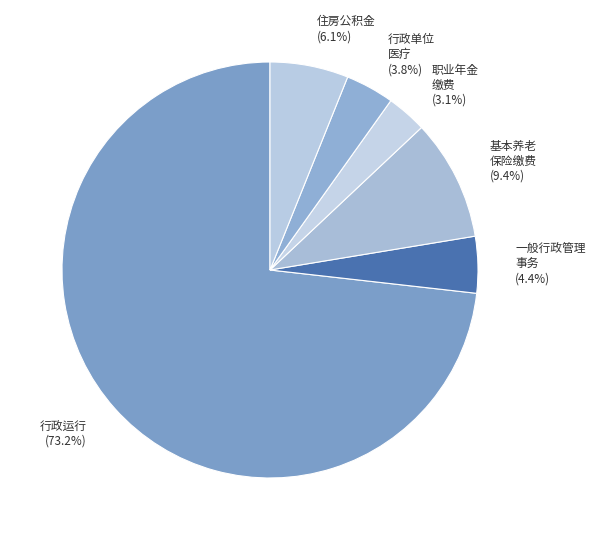

Which slice is the smallest?

机关事业单位职业年金缴费支出